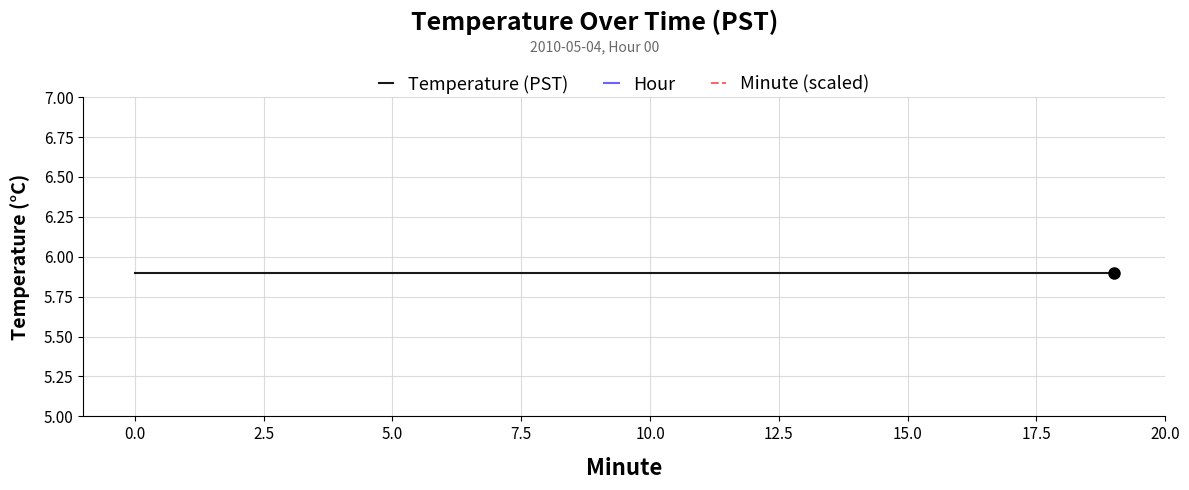

Is it true that Minute (scaled) equals 0.1 at 0.0?

True